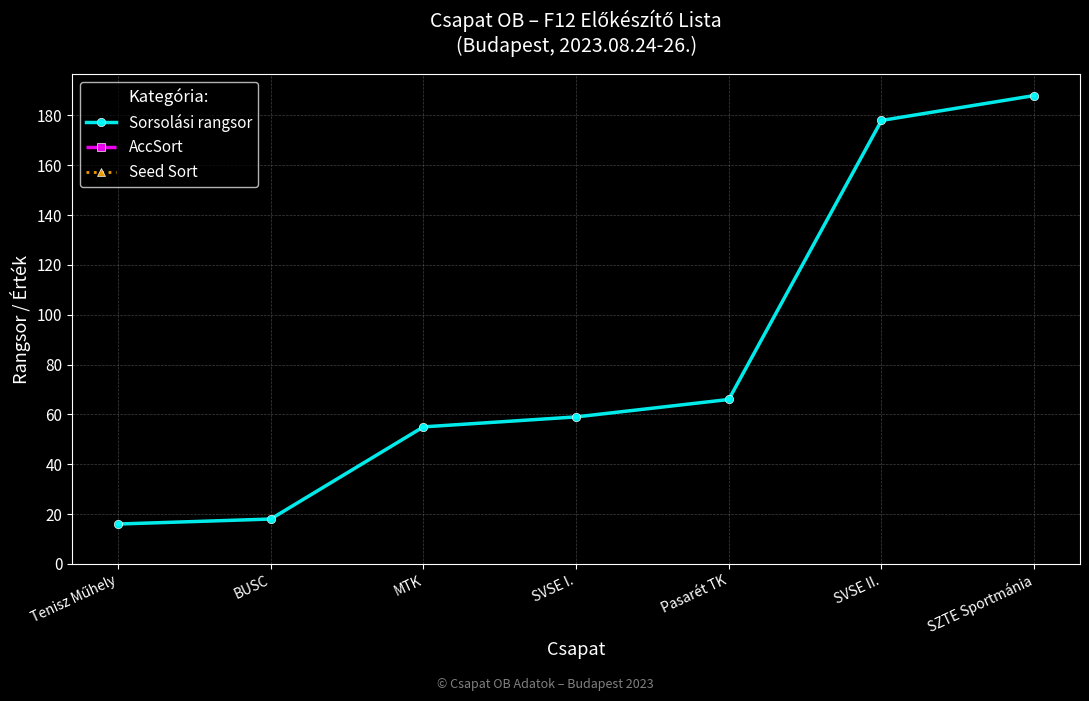

Between SVSE I. and MTK, which is larger?

SVSE I.